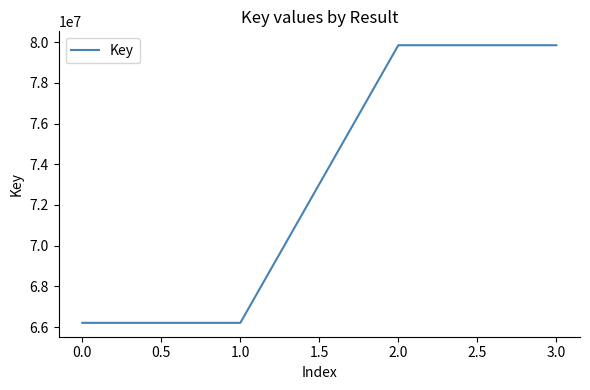

Reading left to right, what are all the values shown in this chart?

0.0=66211624	1.0=66211624	2.0=79846194	3.0=79846194